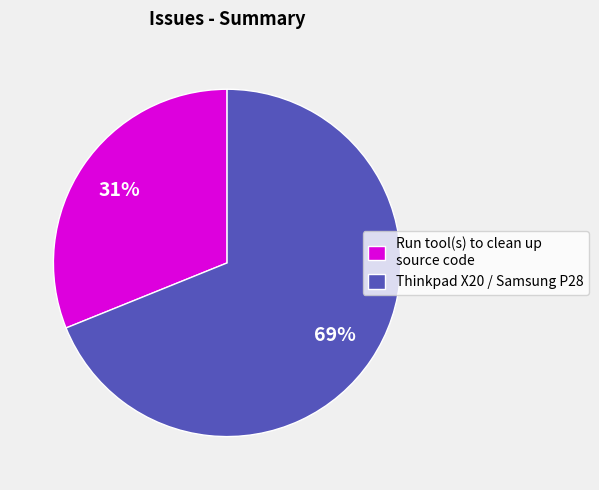

Which slice is the smallest?

Run tool(s) to clean up source code